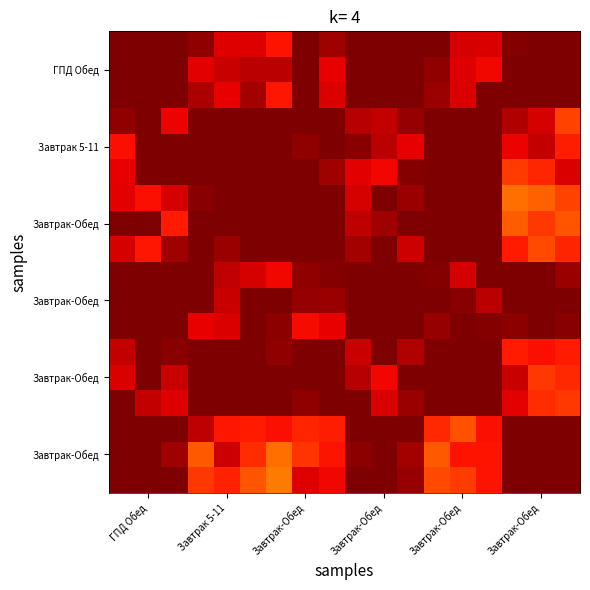

Count the number of data series in this chart.

18